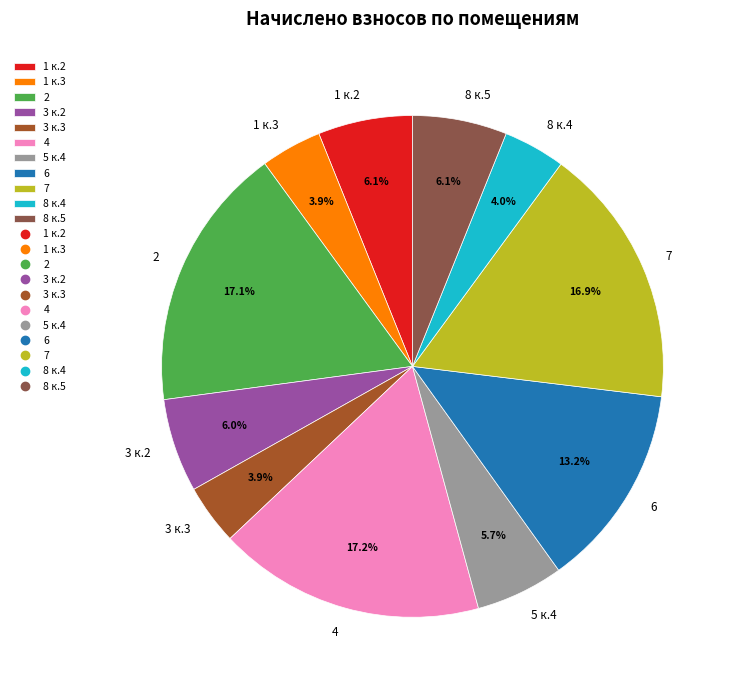

Is 7 the majority of the pie?

No